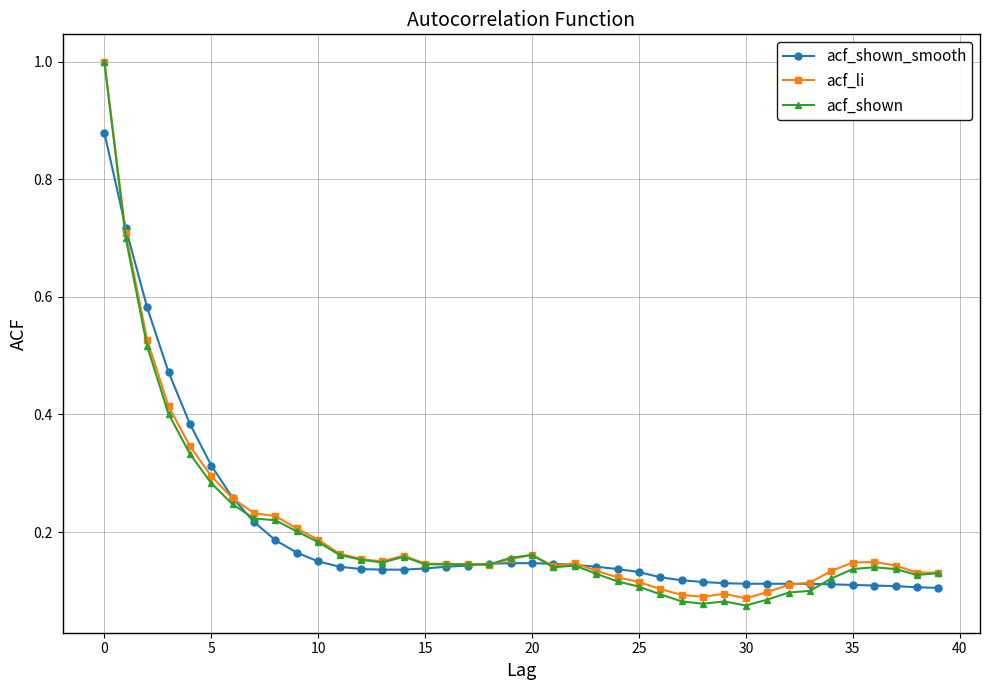

True or false: acf_li has more than 0 interior local peaks.

True